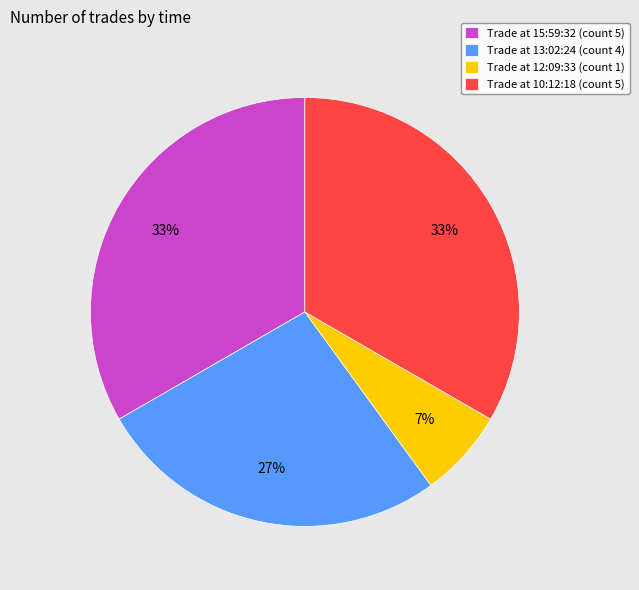

Is there a majority slice in this chart?

No